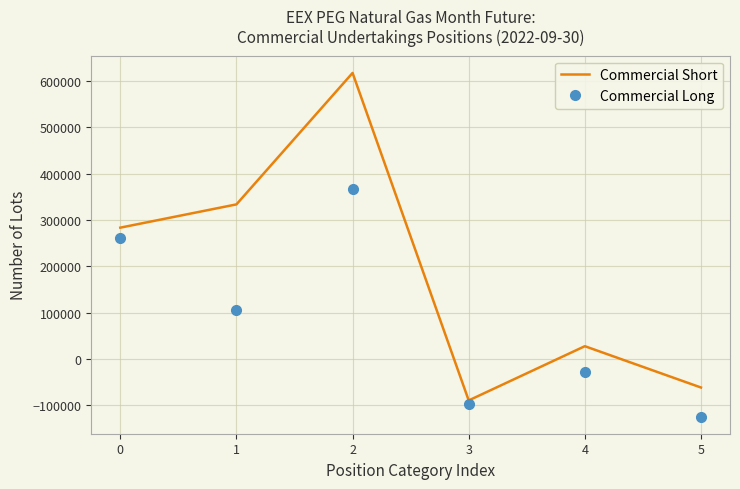

How many interior local valleys does the Commercial Short series have?

1